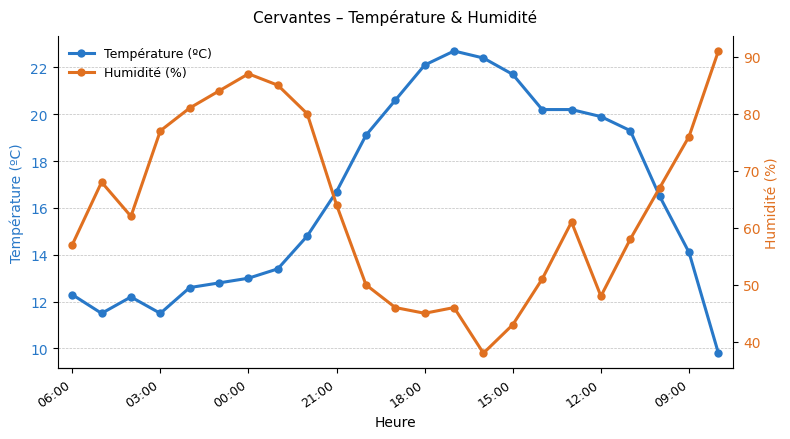

Reading left to right, what are all the values shown in this chart?

Température (ºC): 12.3	11.5	12.2	11.5	12.6	12.8	13.0	13.4	14.8	16.7	19.1	20.6	22.1	22.7	22.4	21.7	20.2	20.2	19.9	19.3	16.5	14.1	9.8
Humidité (%): 57.0	68.0	62.0	77.0	81.0	84.0	87.0	85.0	80.0	64.0	50.0	46.0	45.0	46.0	38.0	43.0	51.0	61.0	48.0	58.0	67.0	76.0	91.0